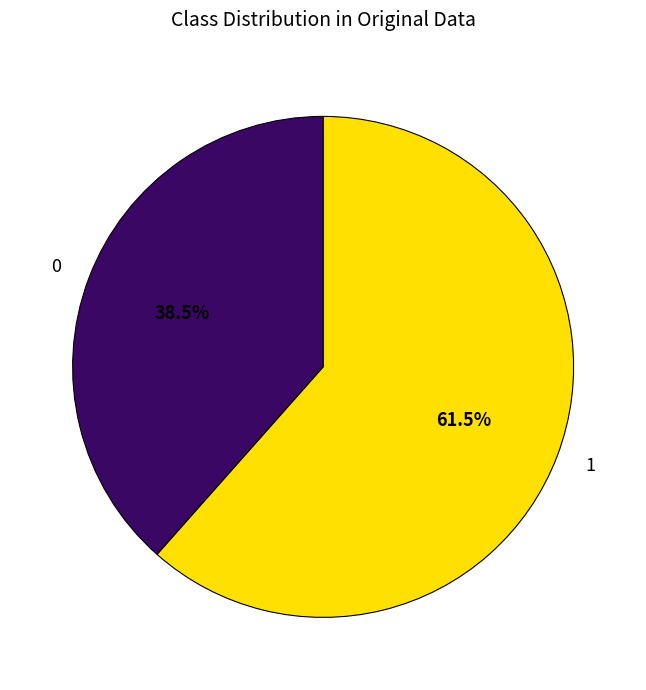

Does any single category account for the majority?

Yes